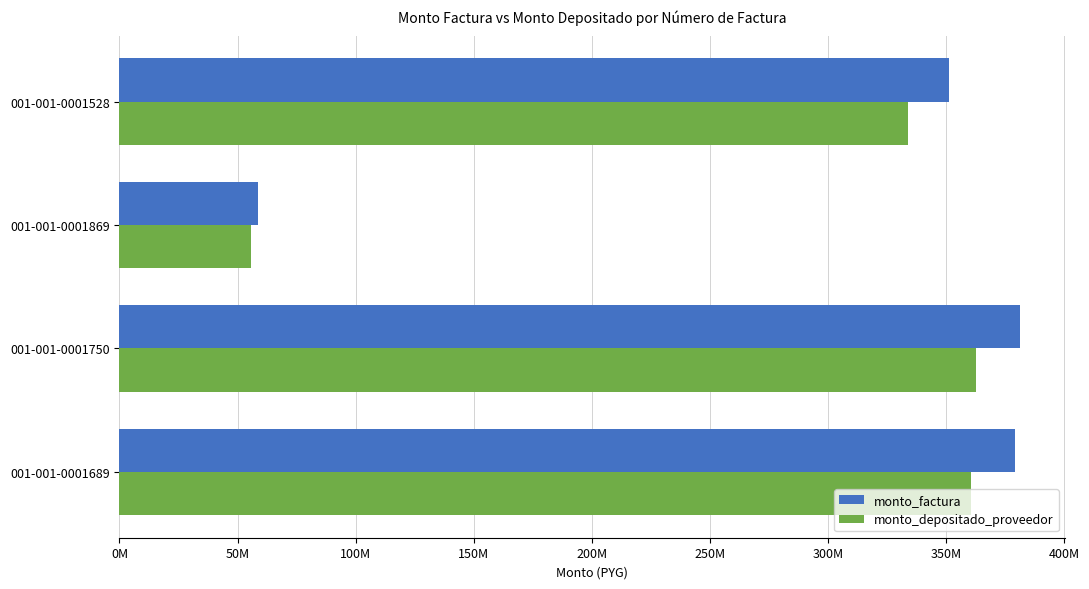

What are all the series names shown in the legend?

monto_factura, monto_depositado_proveedor